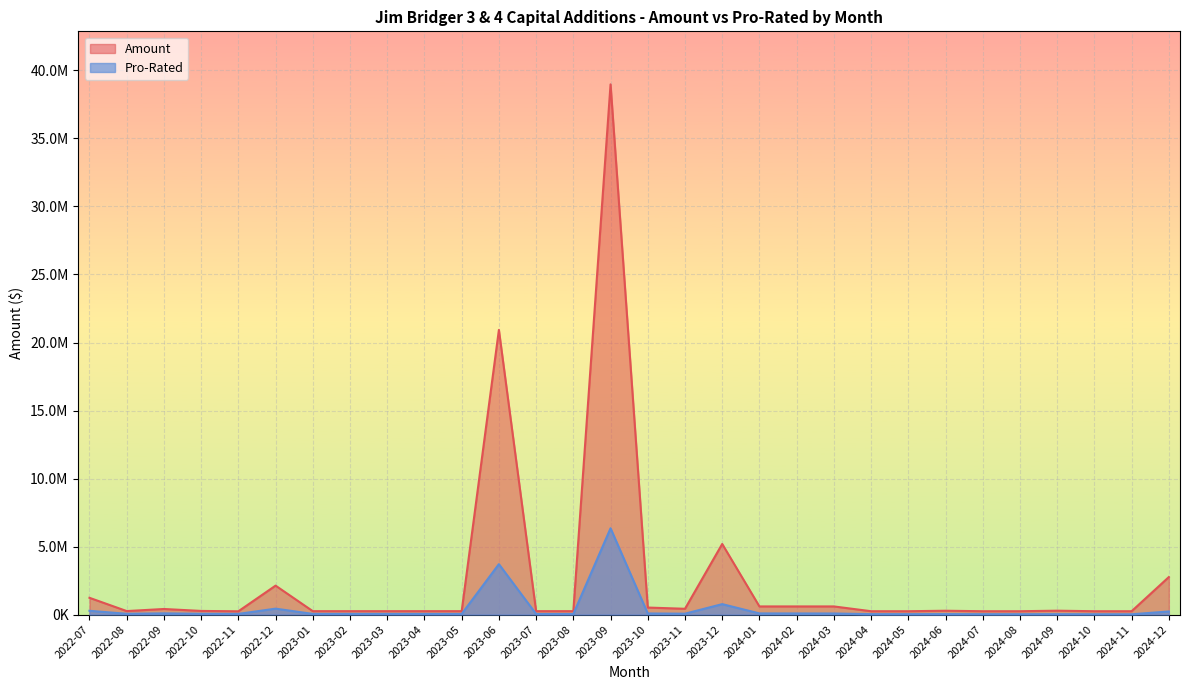

What is the difference between the Amount values at 2023-01 and 2022-07?

981680.4